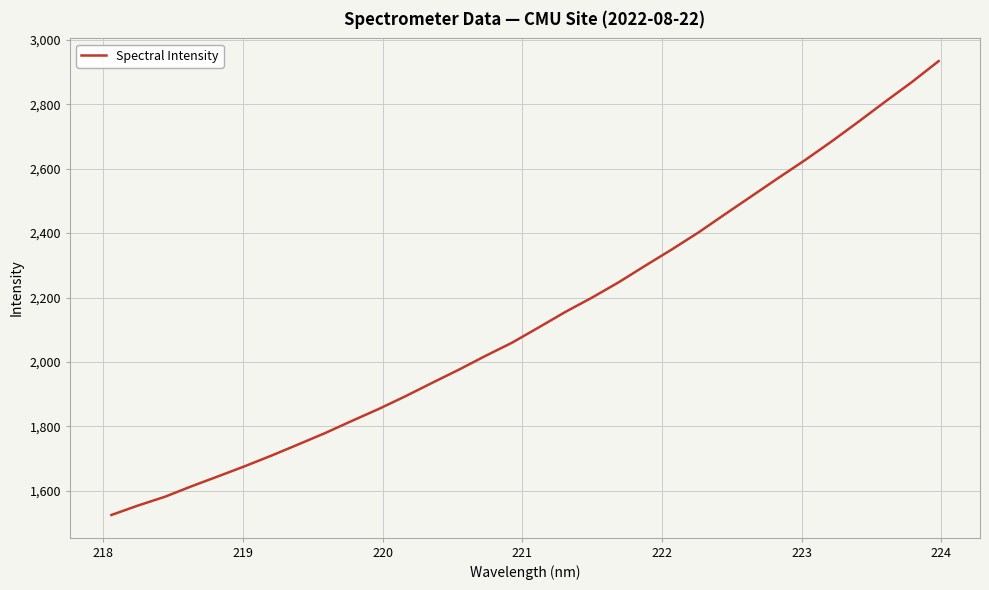

Reading right to left, list all the values displayed in this chart.

2934.4	2869.5	2808.7	2746.5	2685.8	2627.5	2572.2	2515.8	2459.5	2402.6	2349.7	2299.1	2247.4	2199.7	2155.2	2107.0	2059.6	2018.4	1975.4	1934.6	1893.0	1853.5	1816.7	1779.0	1743.9	1709.3	1676.3	1644.8	1613.8	1581.1	1554.0	1524.6